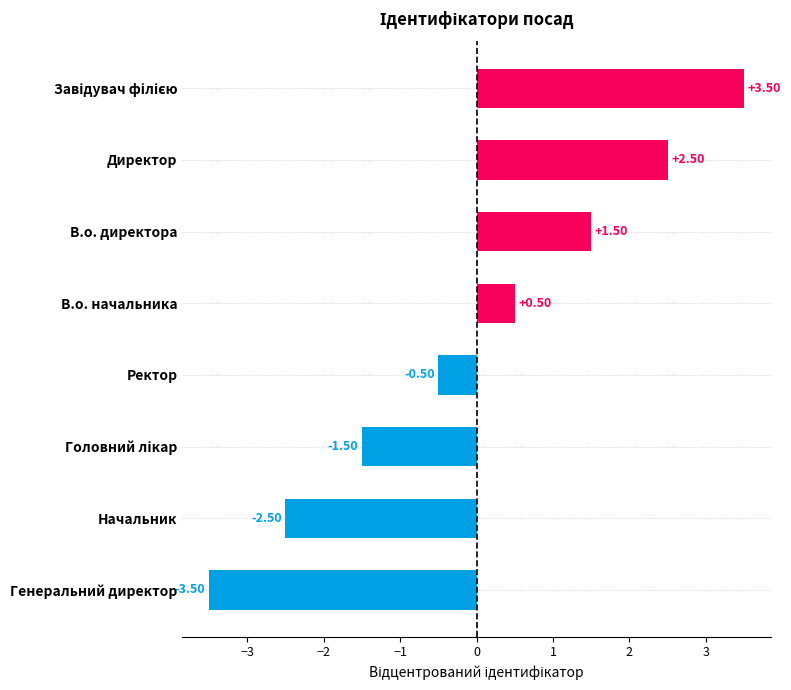

What is the difference between the maximum and minimum values?

7.0